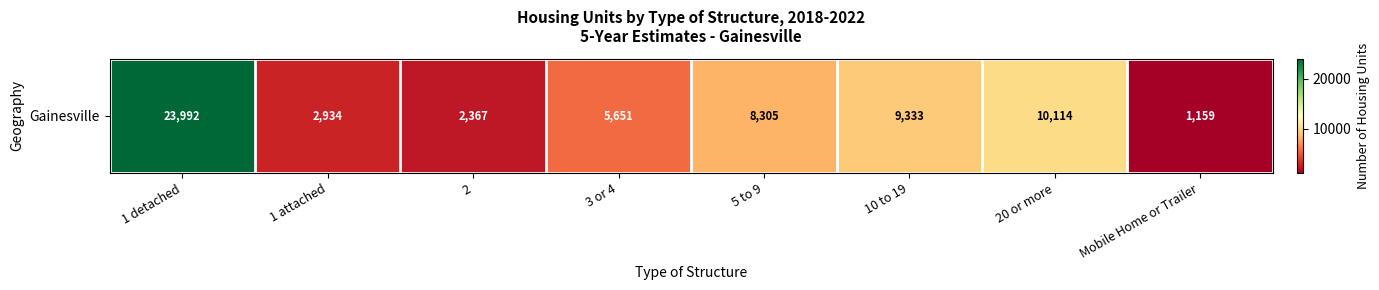

Where does the data first go above 8305?

1 detached